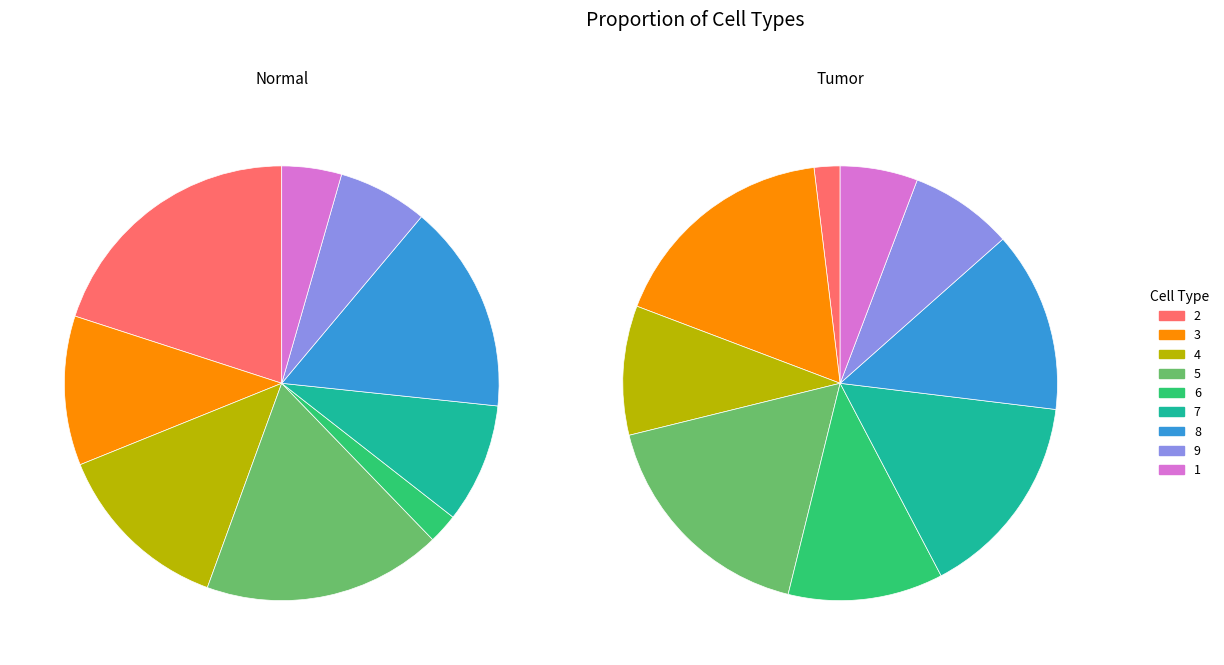

To the nearest percent, what is the difference between the largest and smallest slice percentages?

18%